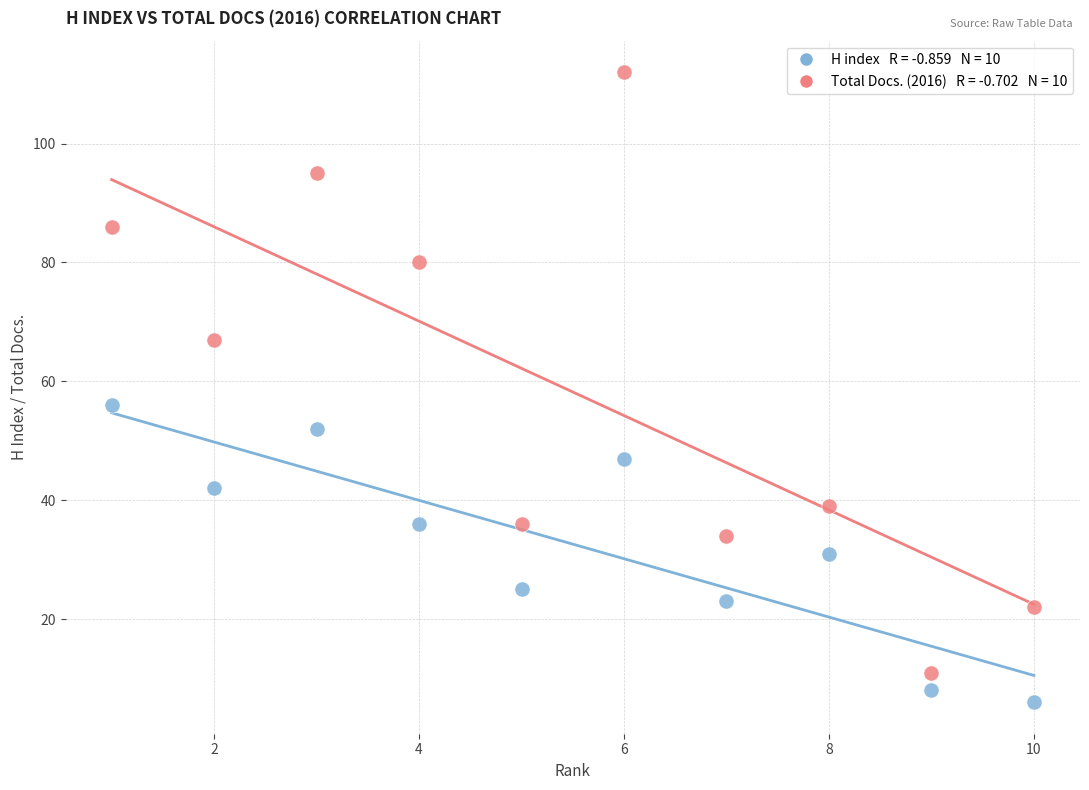

Across all data points, what is the range of X values (max minus min)?

9